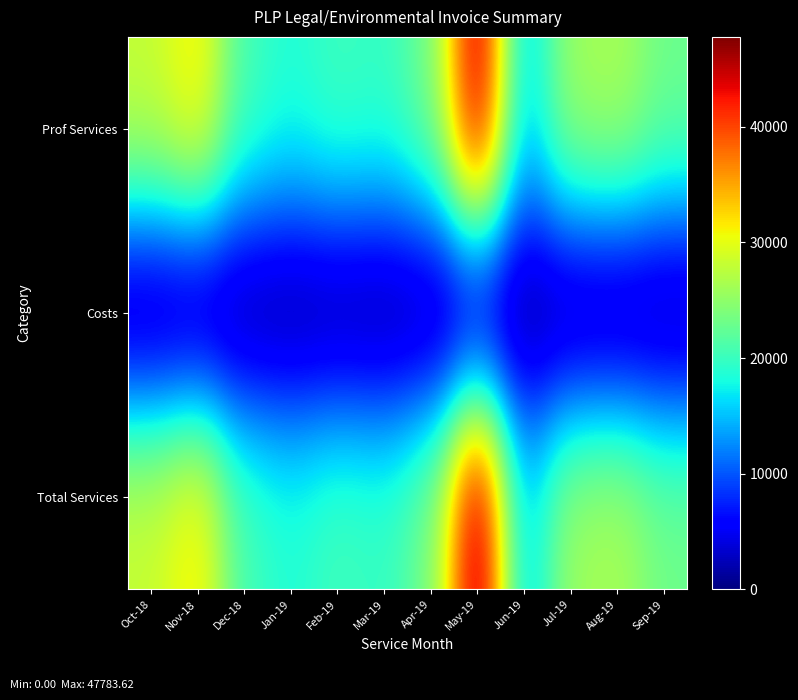

What is the difference between the highest and lowest values at Jan-19?

18792.5